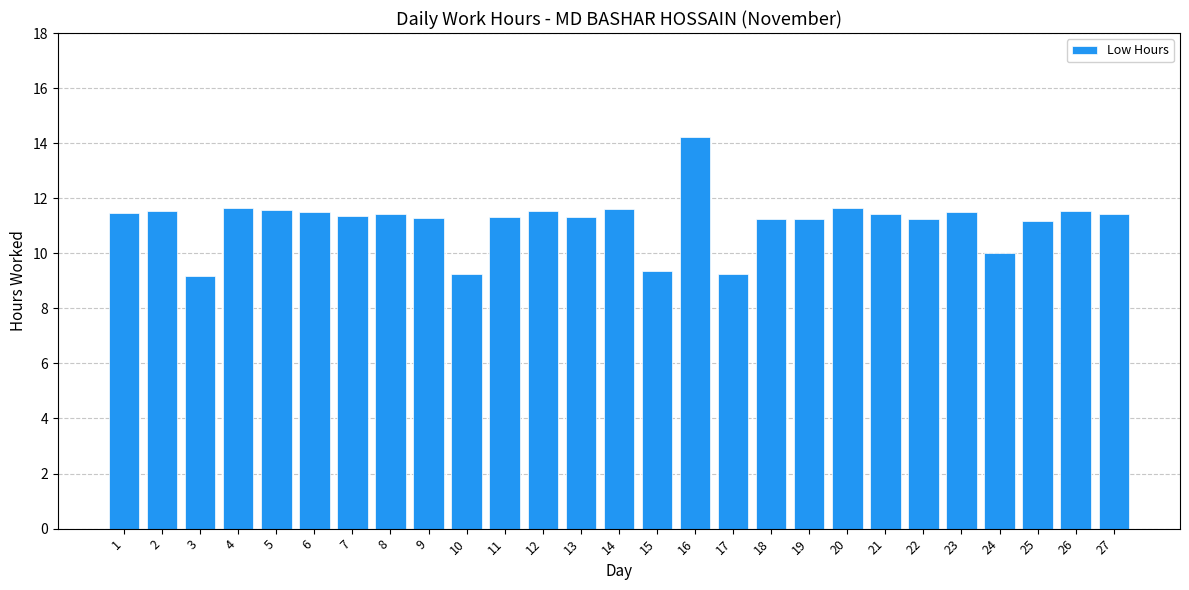

What is the ratio of the value at 18 to the value at 19?

1.0